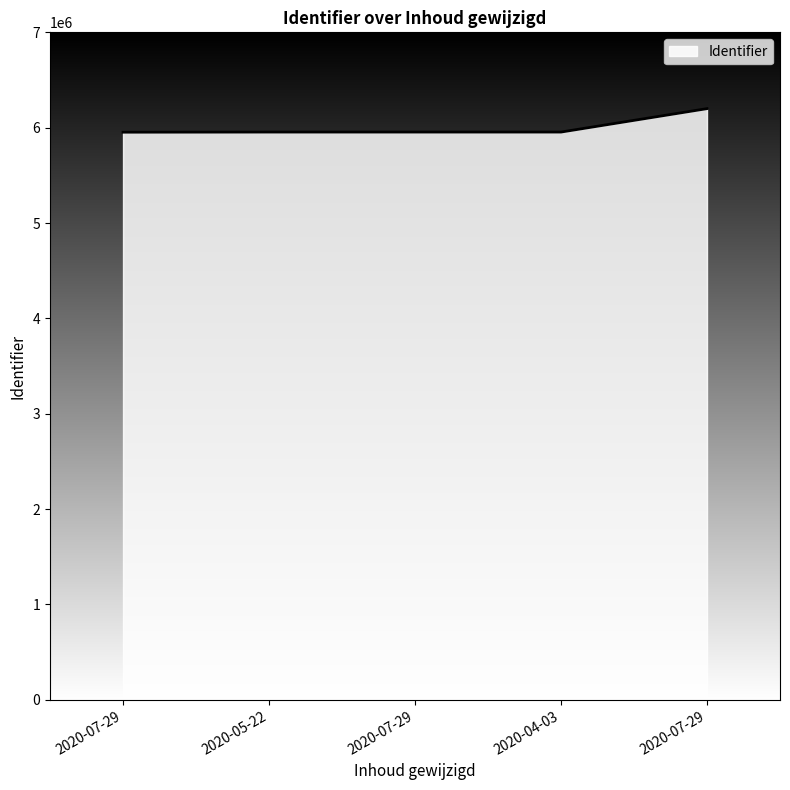

Between 2020-04-03 and 2020-07-29, which is larger?

2020-07-29